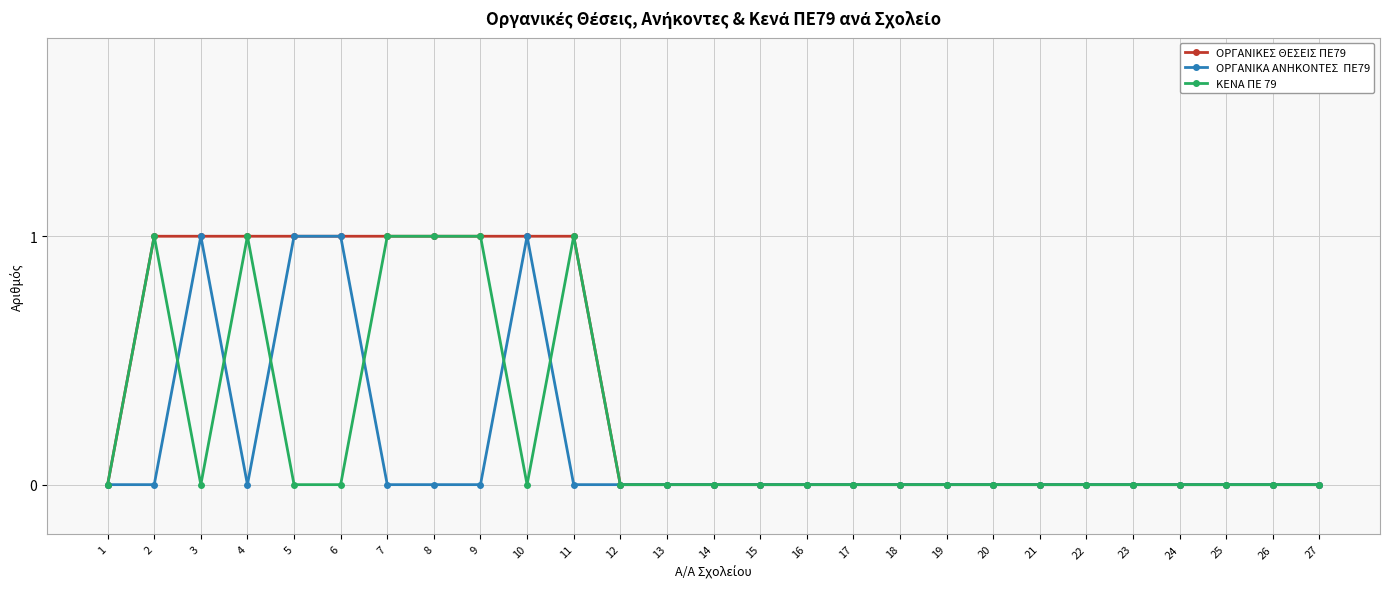

How many data points does each series have?

27